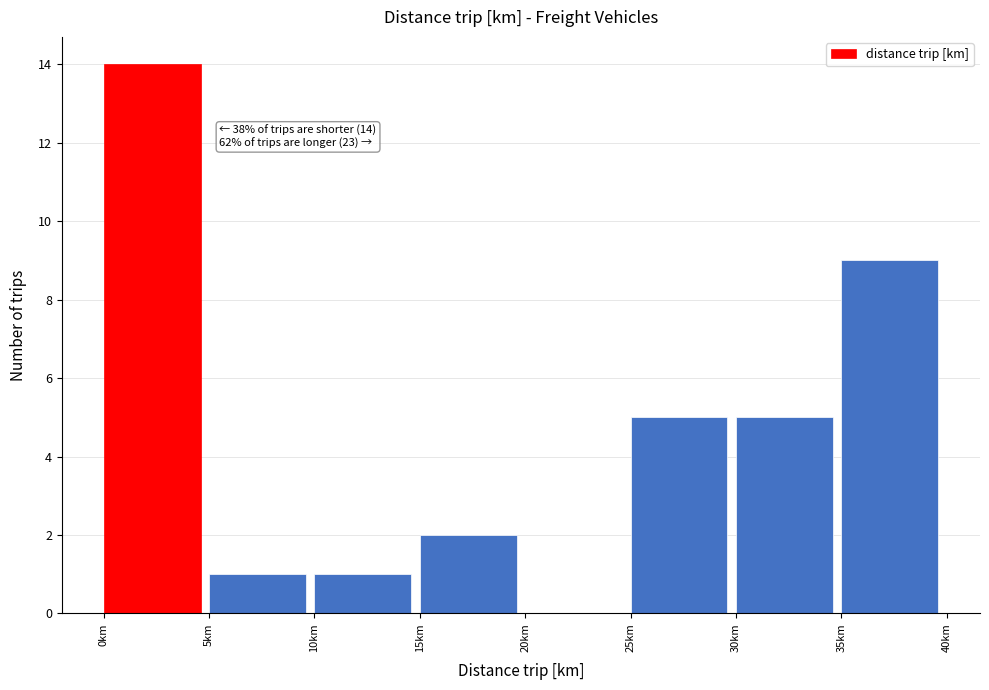

Over which range of the x-axis is the bar tallest?

0 to 5